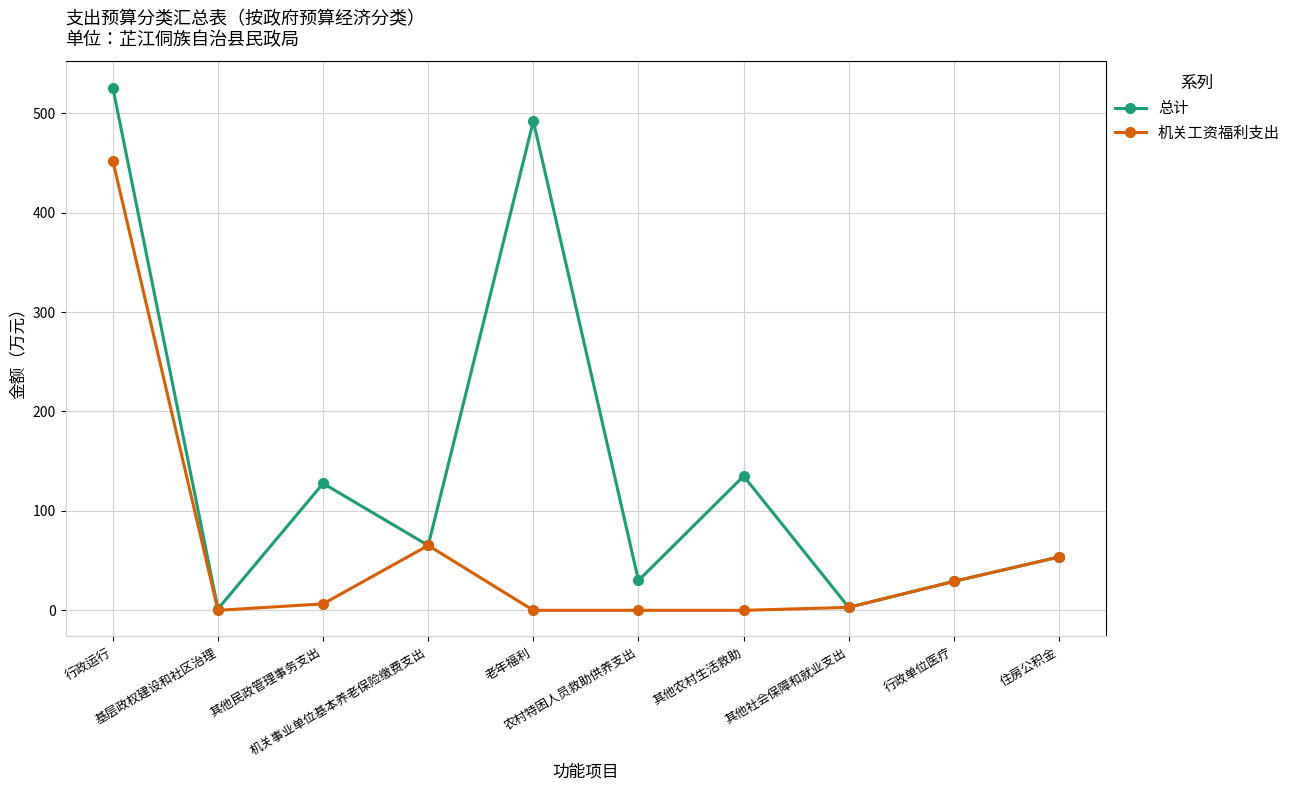

How many interior local peaks does the 总计 series have?

3